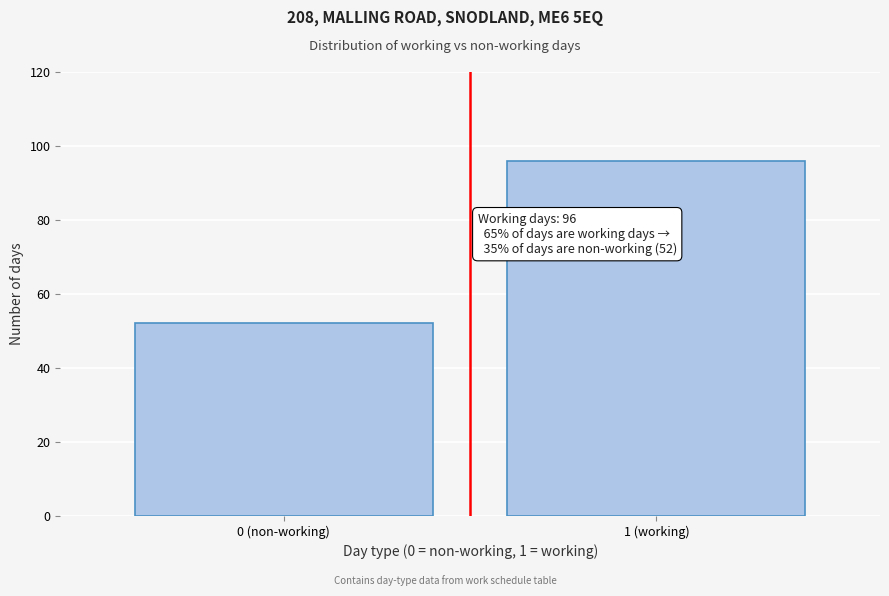

Reading left to right, list all the values displayed in this chart.

52	96